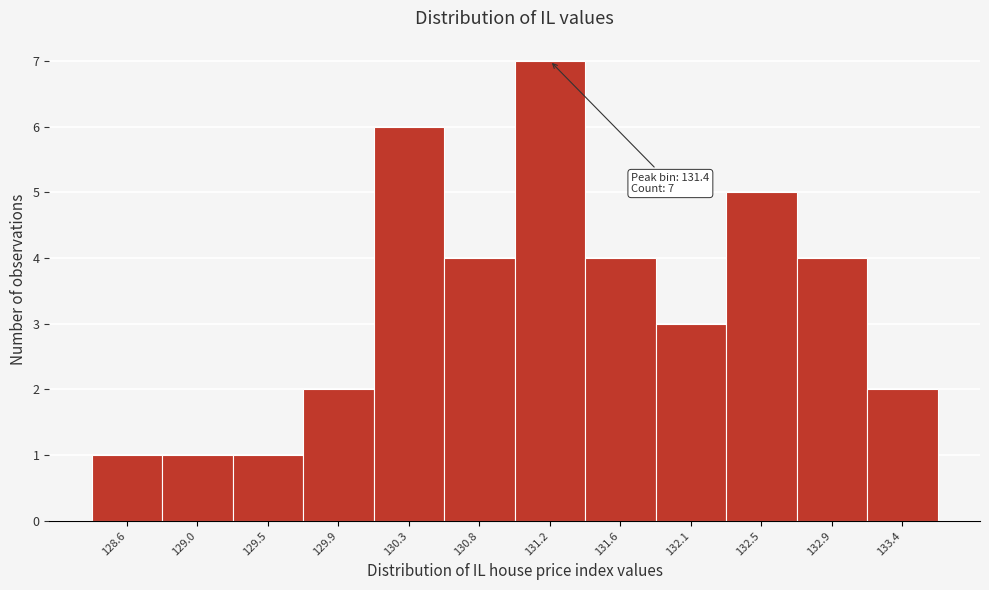

Reading left to right, list all the values displayed in this chart.

128.6=1	129.0=1	129.5=1	129.9=2	130.3=6	130.8=4	131.2=7	131.6=4	132.1=3	132.5=5	132.9=4	133.4=2